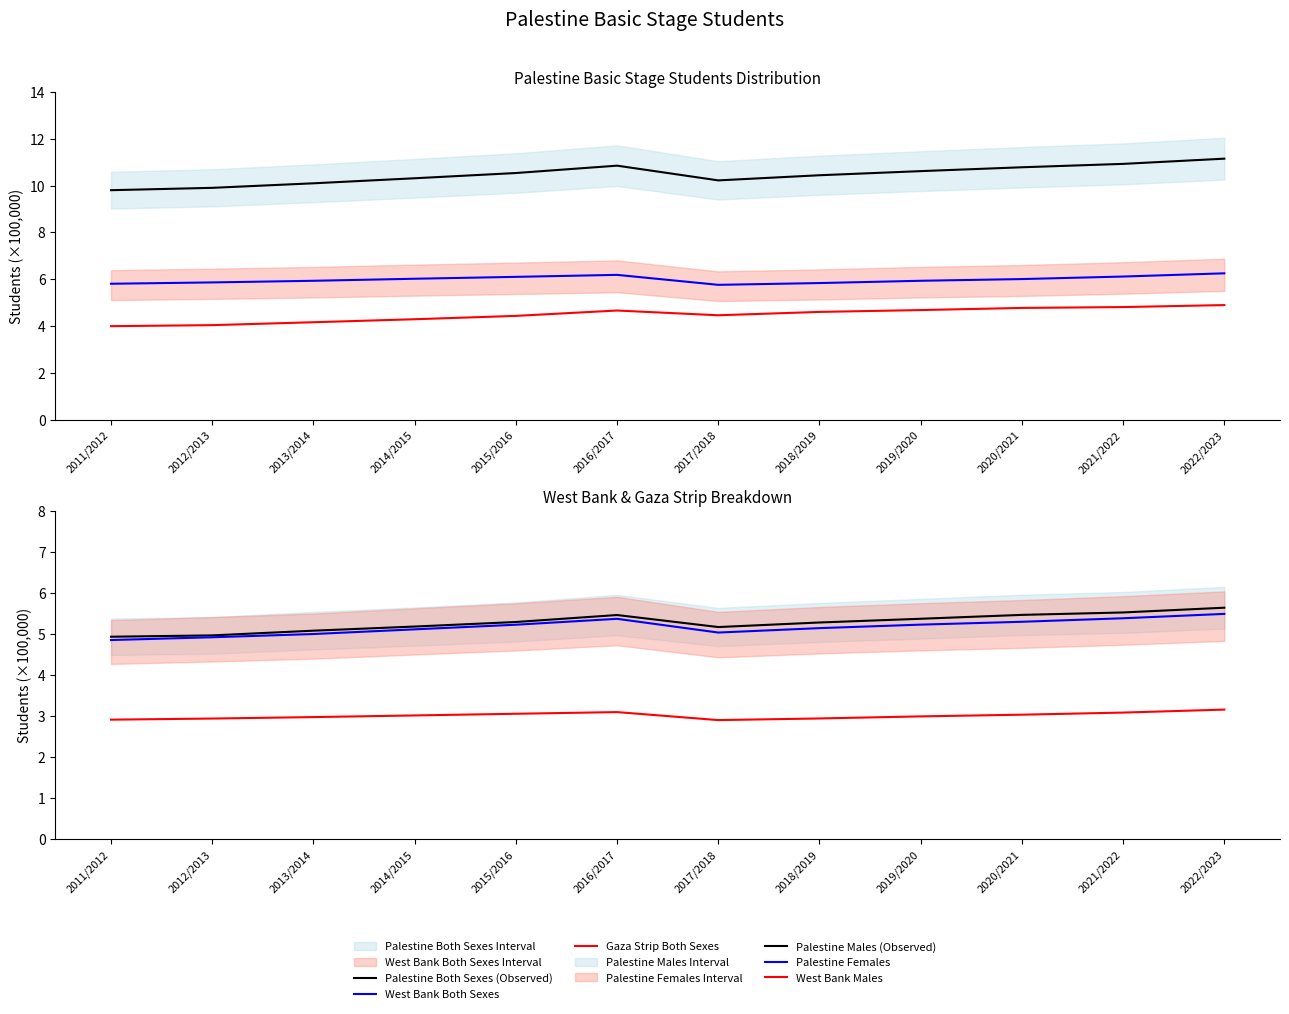

What is the minimum value for West Bank Both Sexes?

5.8